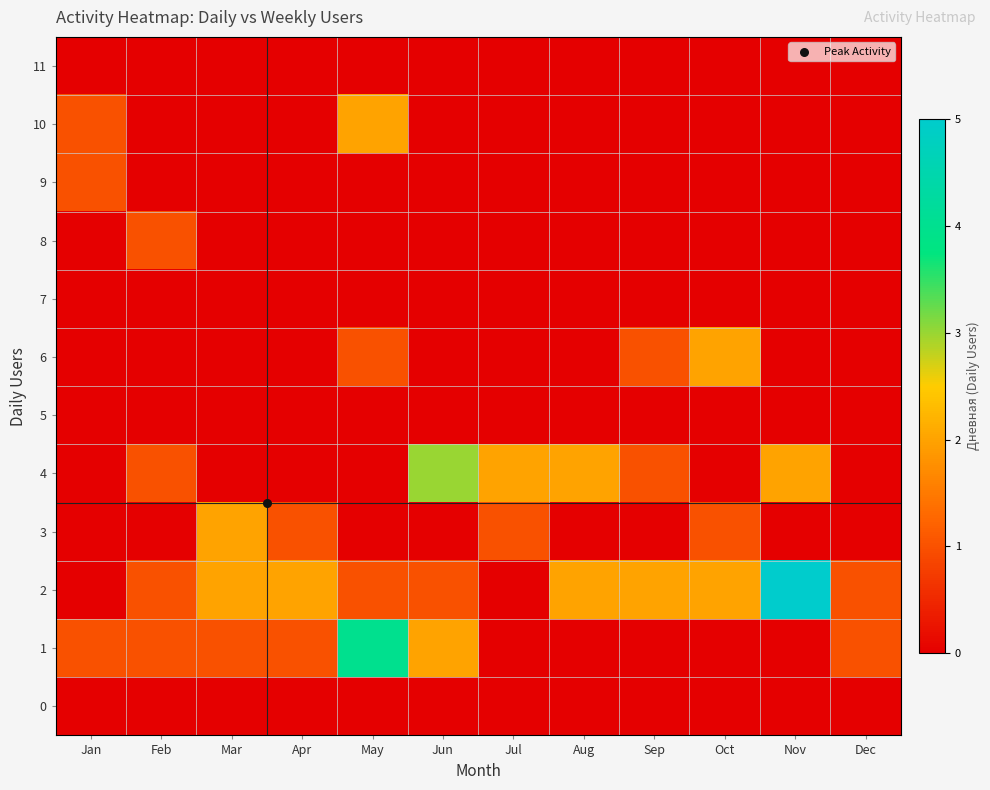

Which has a higher value, Jun or Mar?

Jun